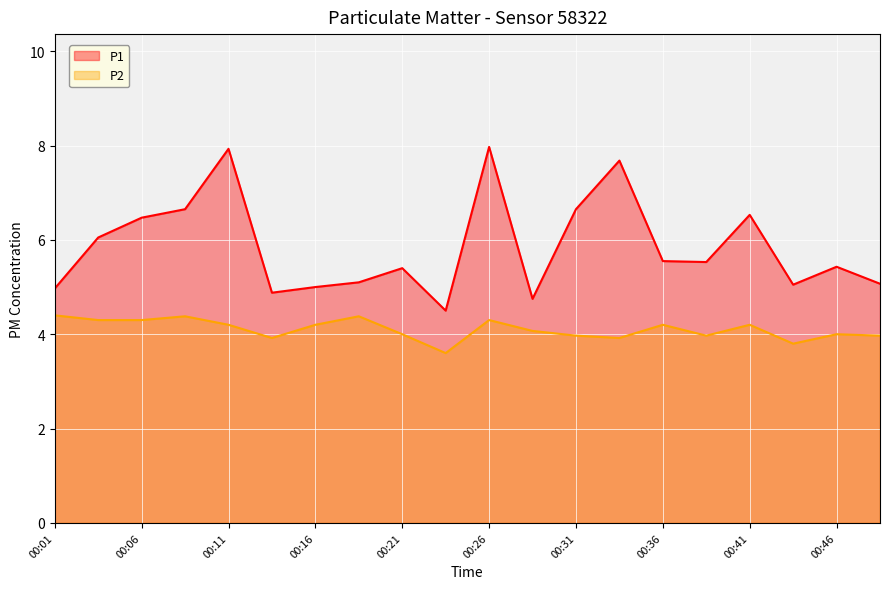

How many lines are shown in the chart?

2